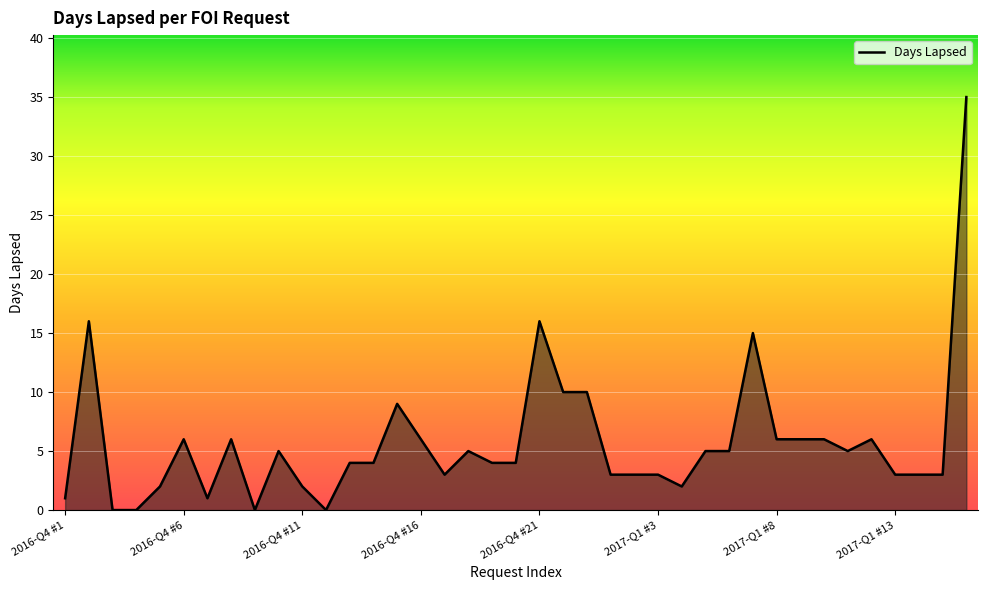

Reading left to right, extract all data points from this chart.

1	16	0	0	2	6	1	6	0	5	2	0	4	4	9	6	3	5	4	4	16	10	10	3	3	3	2	5	5	15	6	6	6	5	6	3	3	3	35